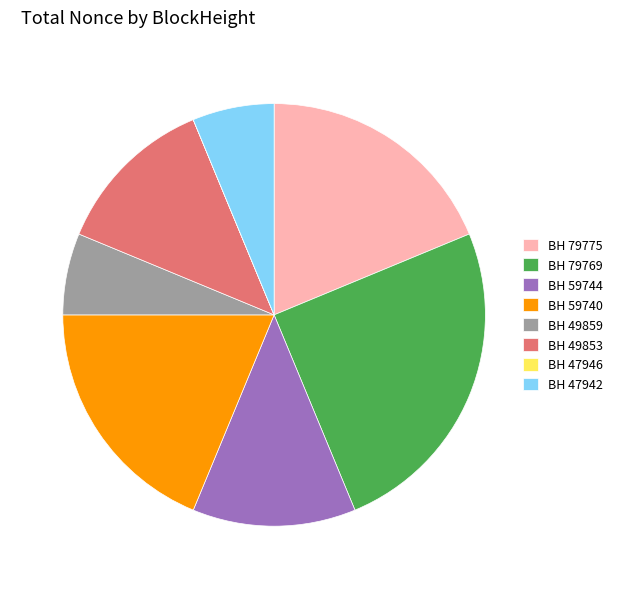

What is the largest slice in the pie chart?

BH 79769